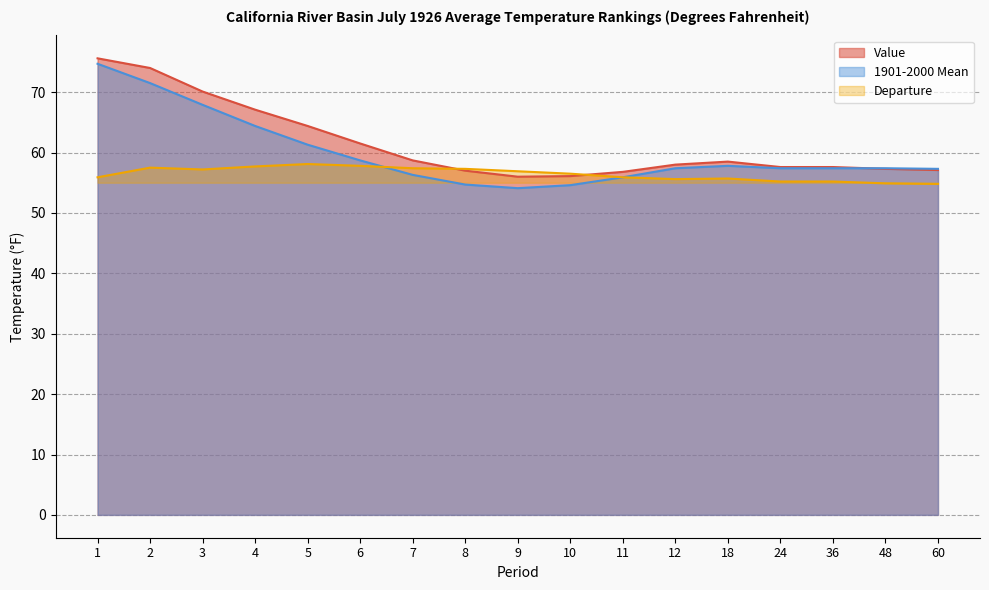

True or false: Value and 1901-2000 Mean intersect in this chart.

True